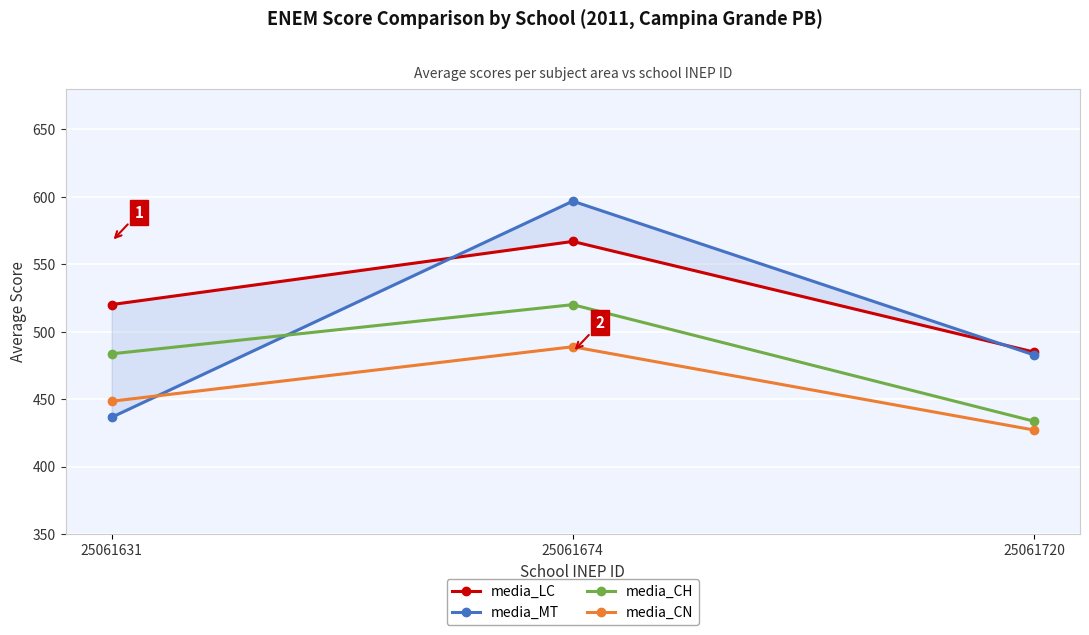

List the labels in order of media_CN value, smallest first.

25061720, 25061631, 25061674